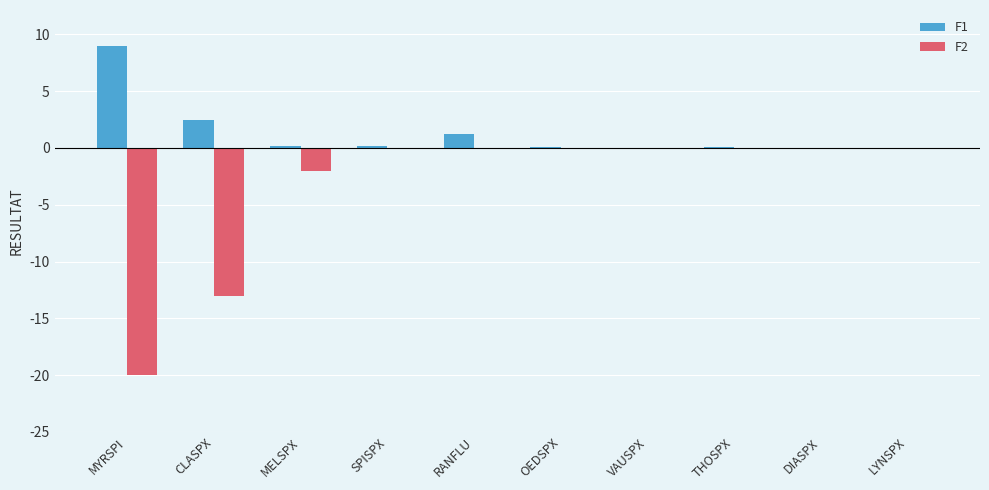

Which series has the largest total across all categories?

F1